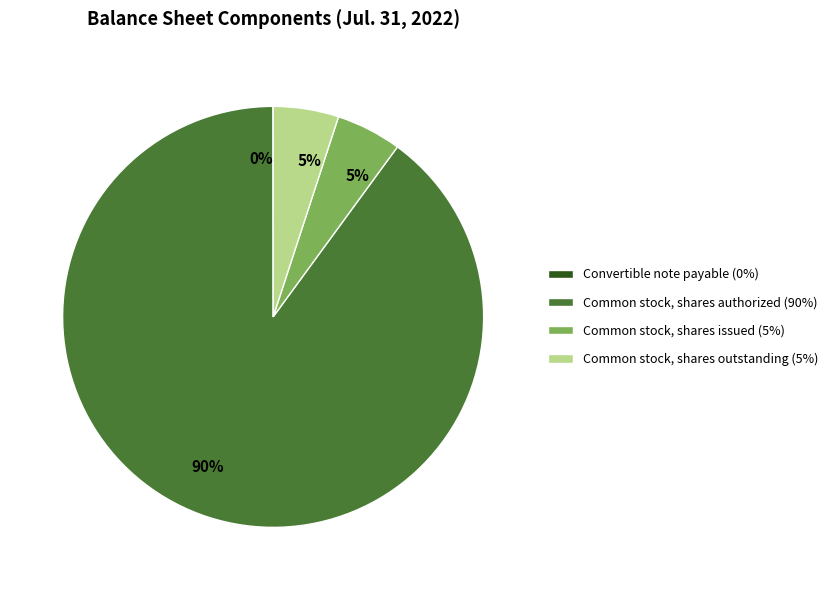

Is the sum of Common stock, shares issued (5%) and Common stock, shares outstanding (5%) greater than half?

No